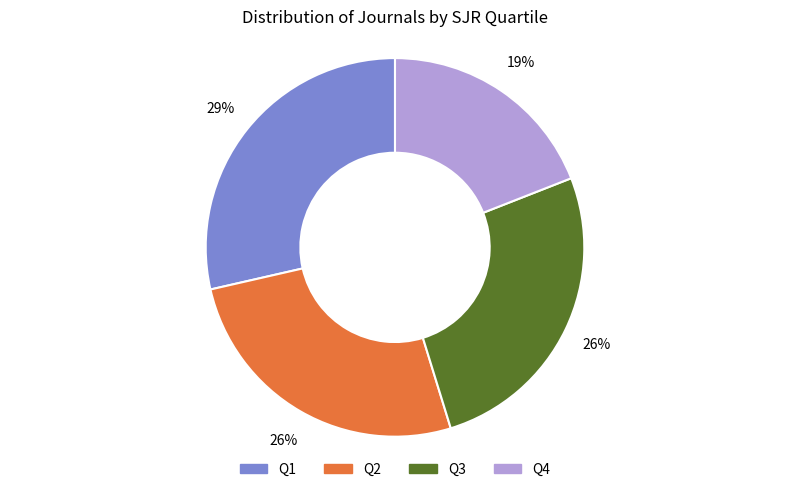

Approximately how many times larger is the value at Q2 compared to Q4?

1.4